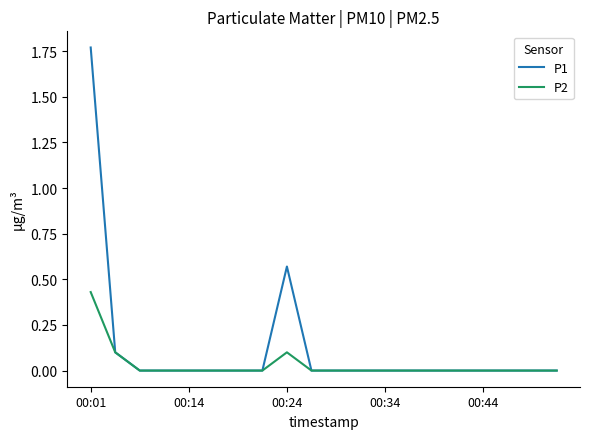

Which series has the largest total across all categories?

P1